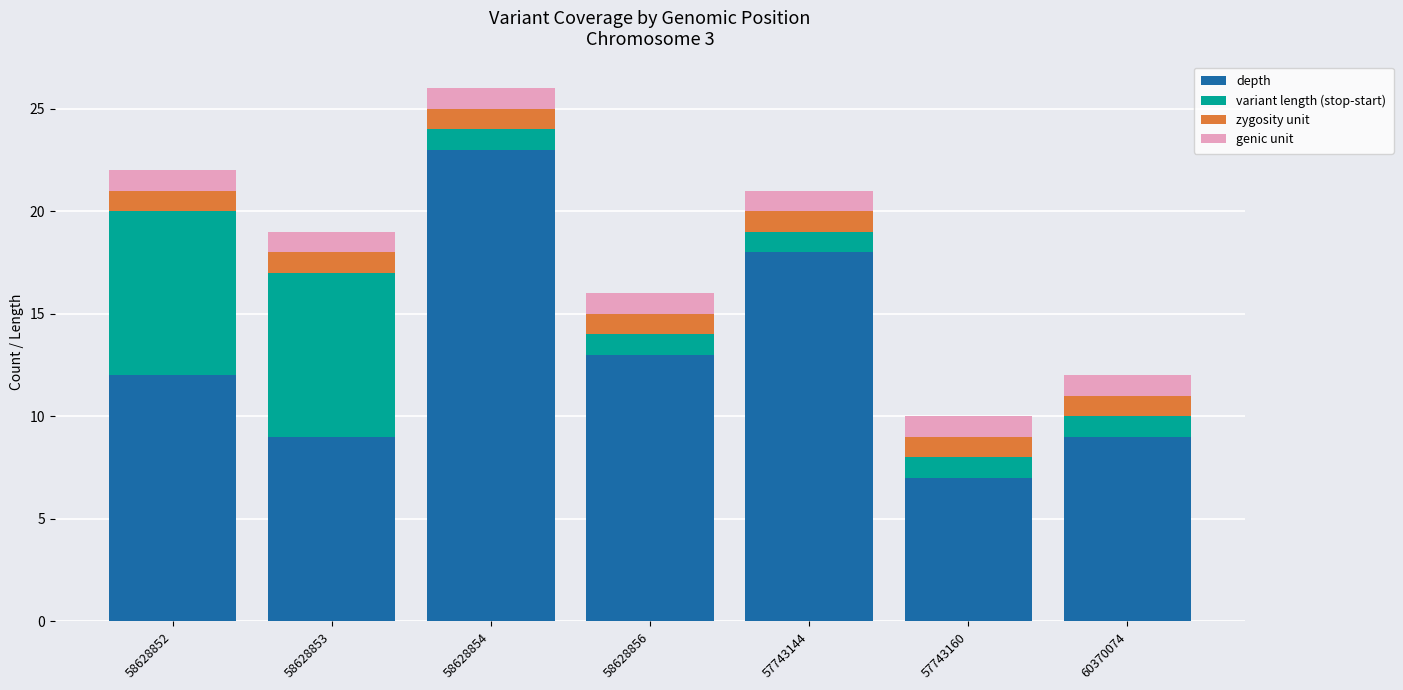

What is the lowest value of the depth series?

7